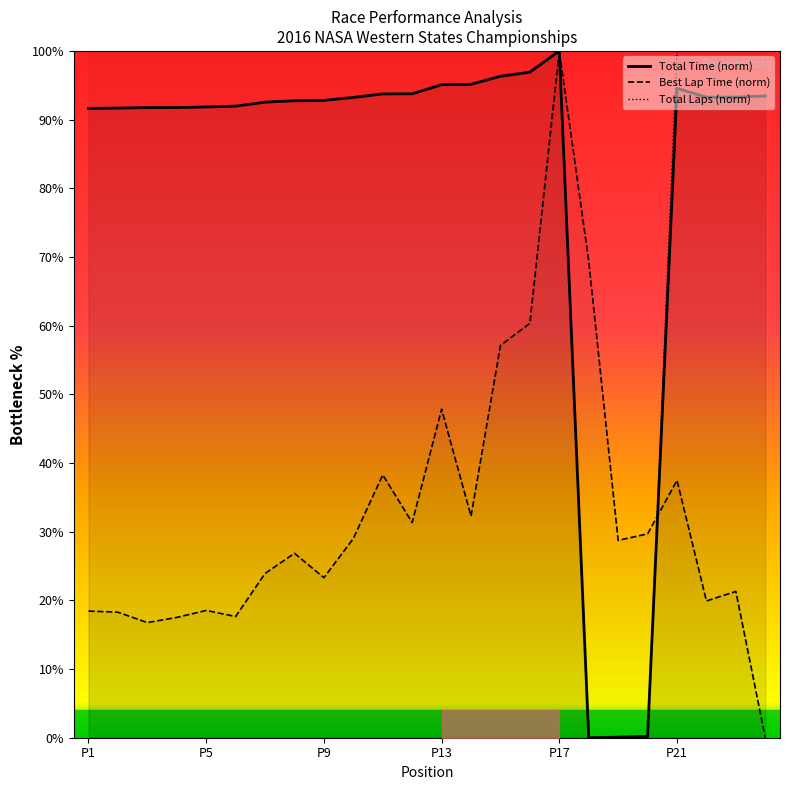

Where is Best Lap Time (norm) nearest to the value 50?

P13